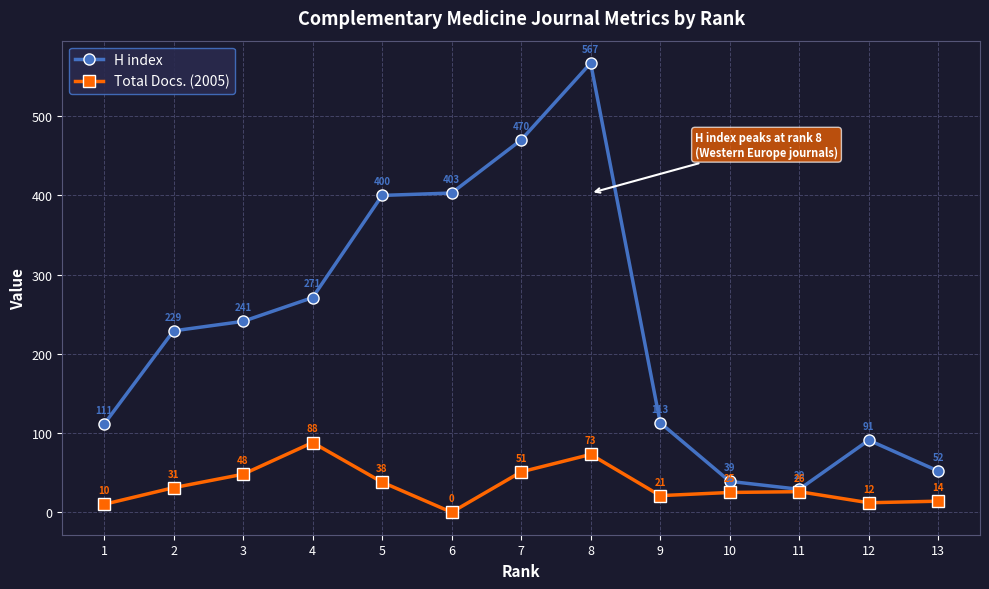

True or false: H index and Total Docs. (2005) intersect in this chart.

False